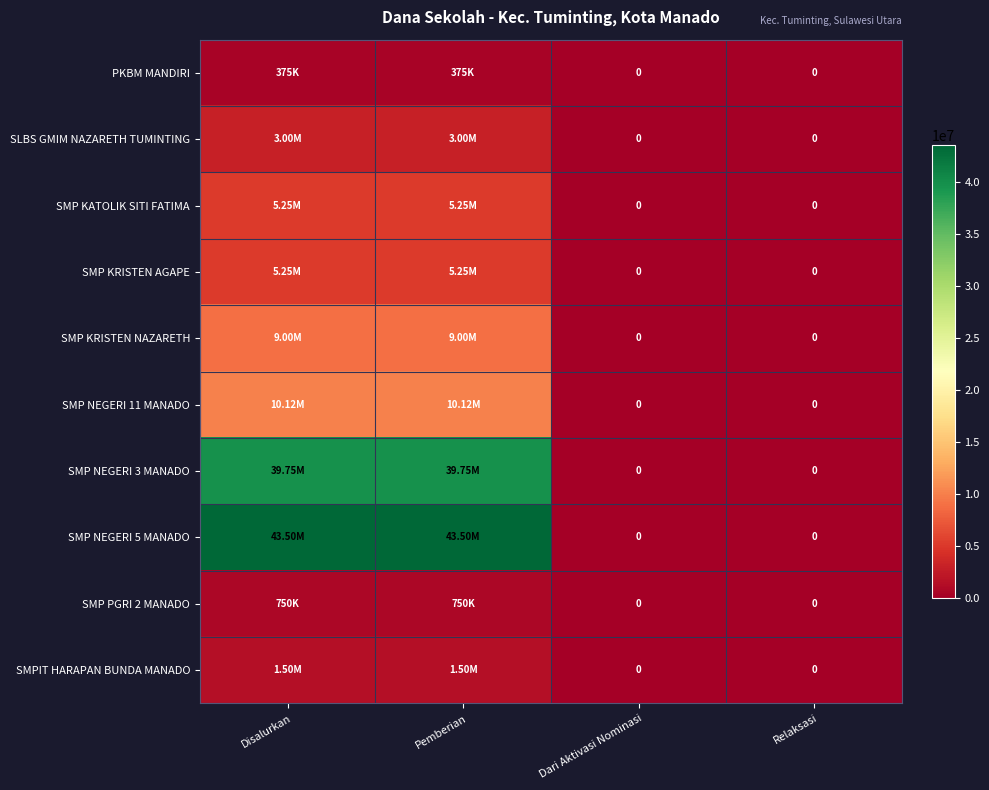

At how many categories does at least one series exceed 35038908?

2